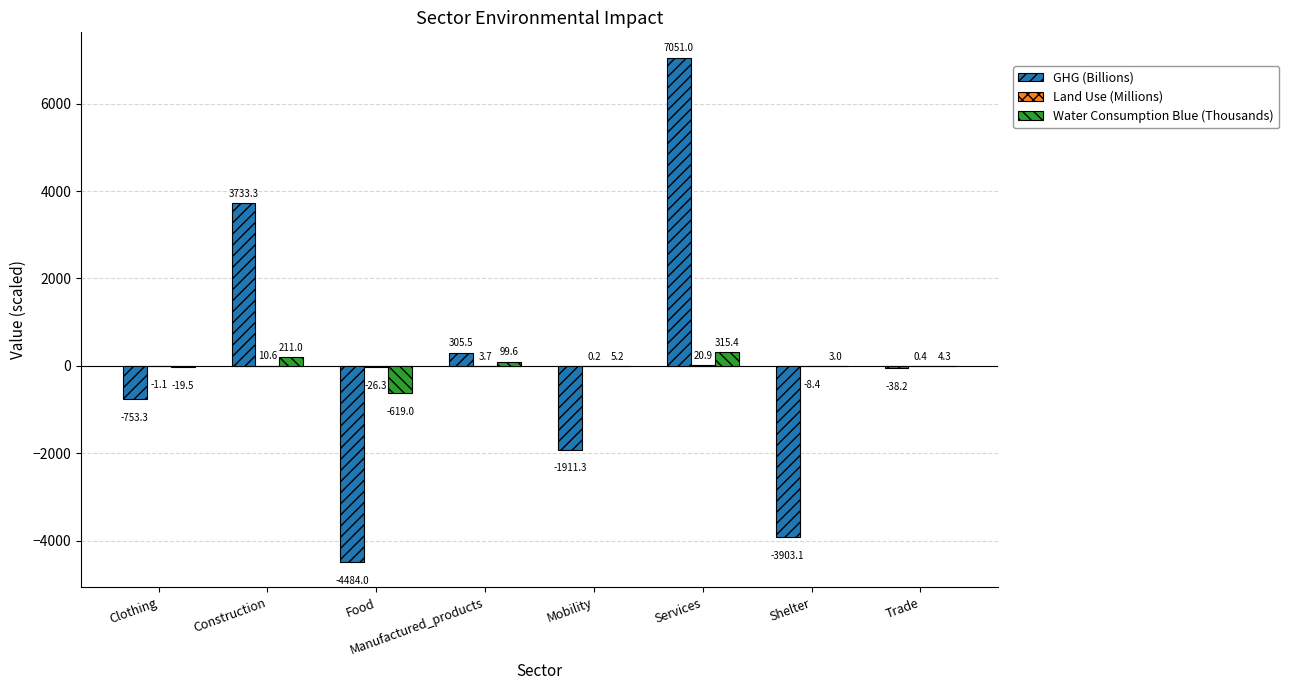

What is the greatest value displayed?

7051.0